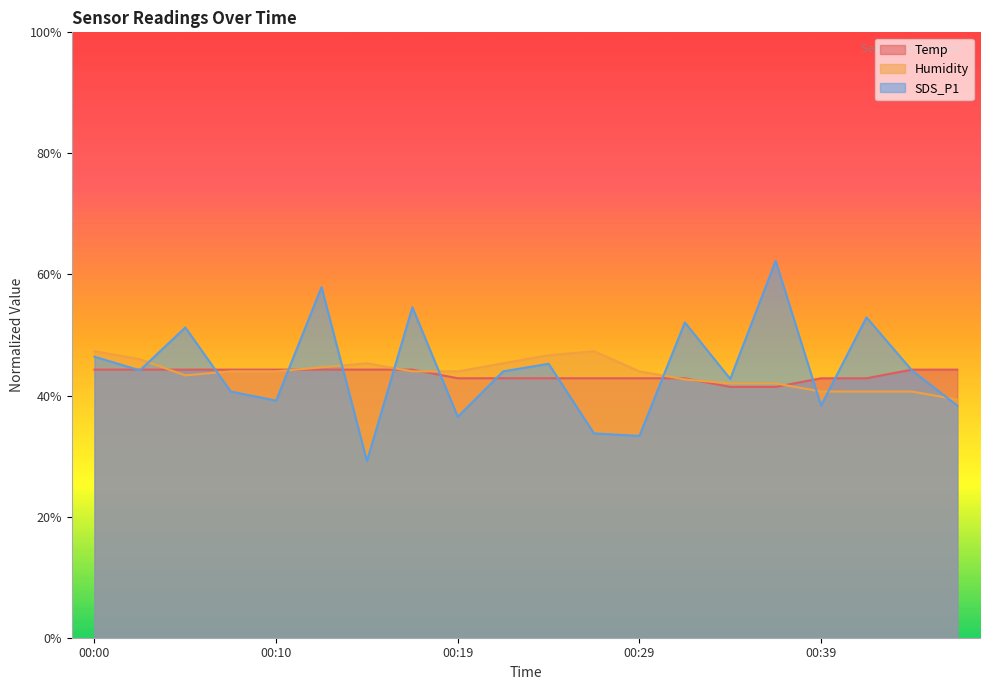

What is the value of the Temp point at the 14th from the left?

42.9